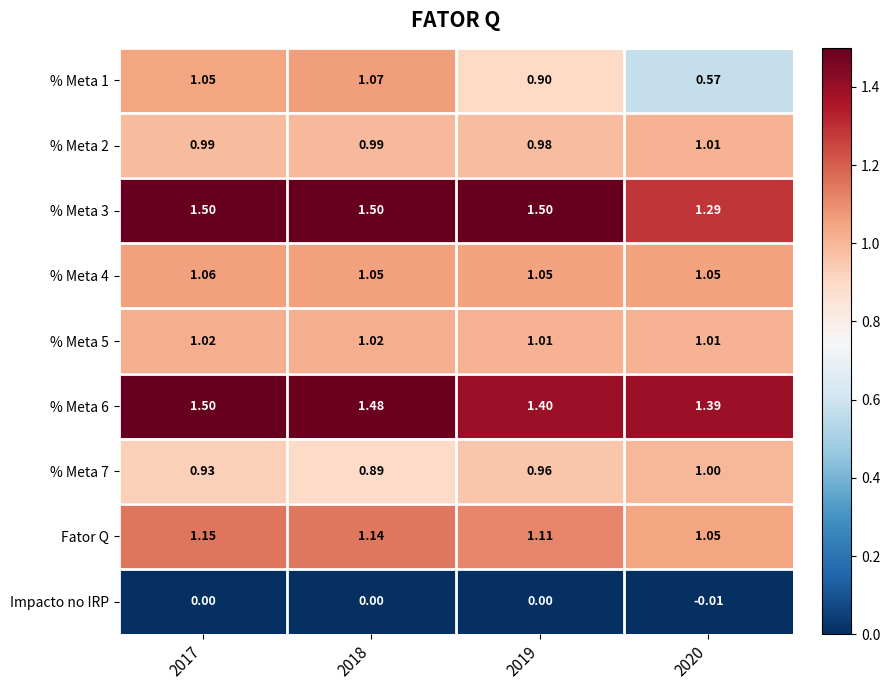

Is the value of % Meta 2 at 2019 greater than the value of % Meta 6 at 2019?

No